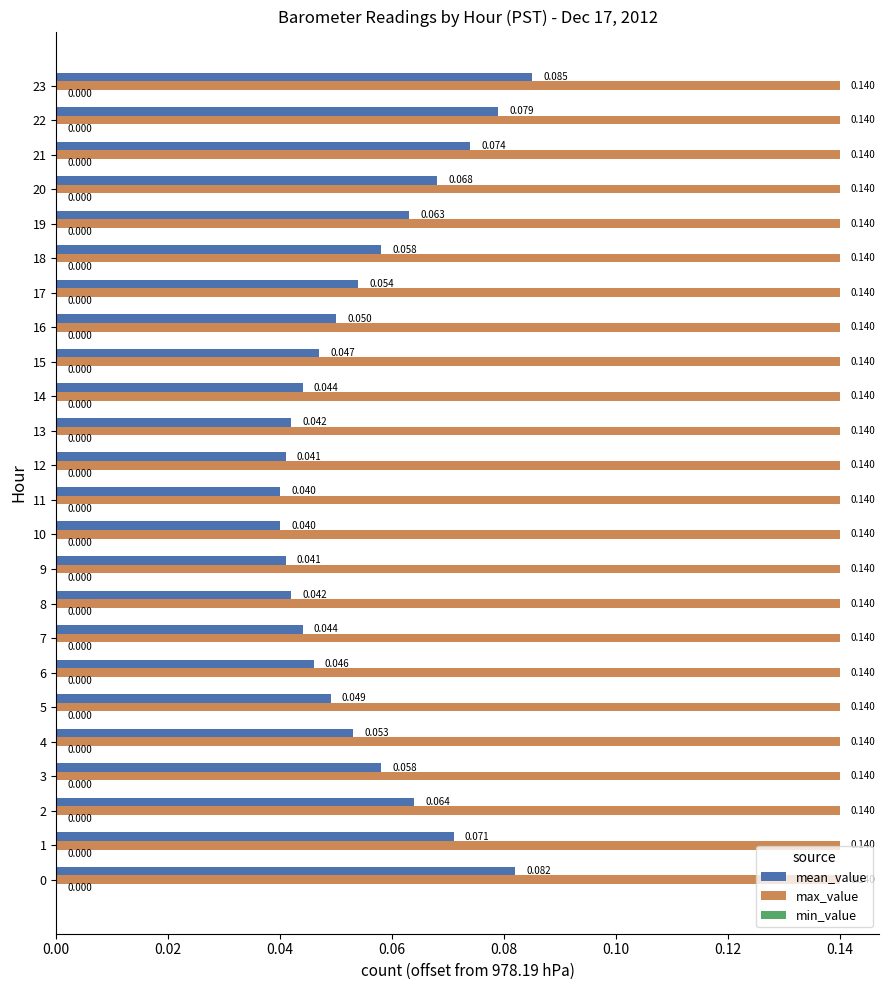

How many series are shown in this chart?

2